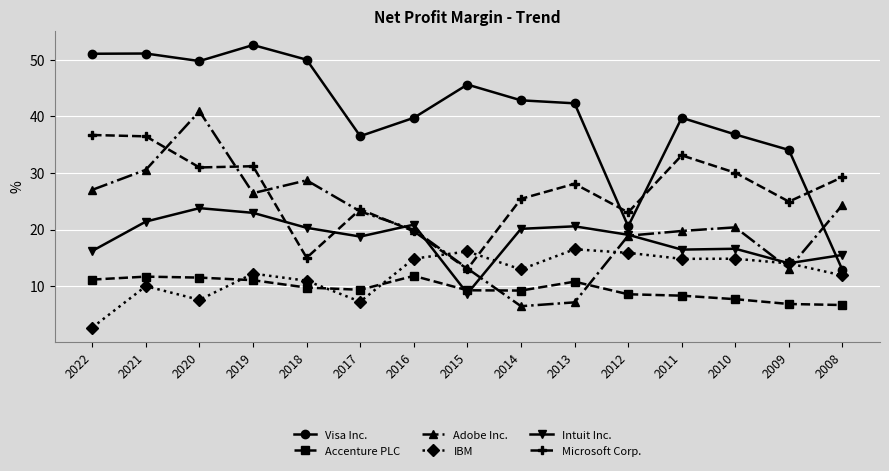

True or false: Accenture PLC has a value of 0.0 at 2008.

False